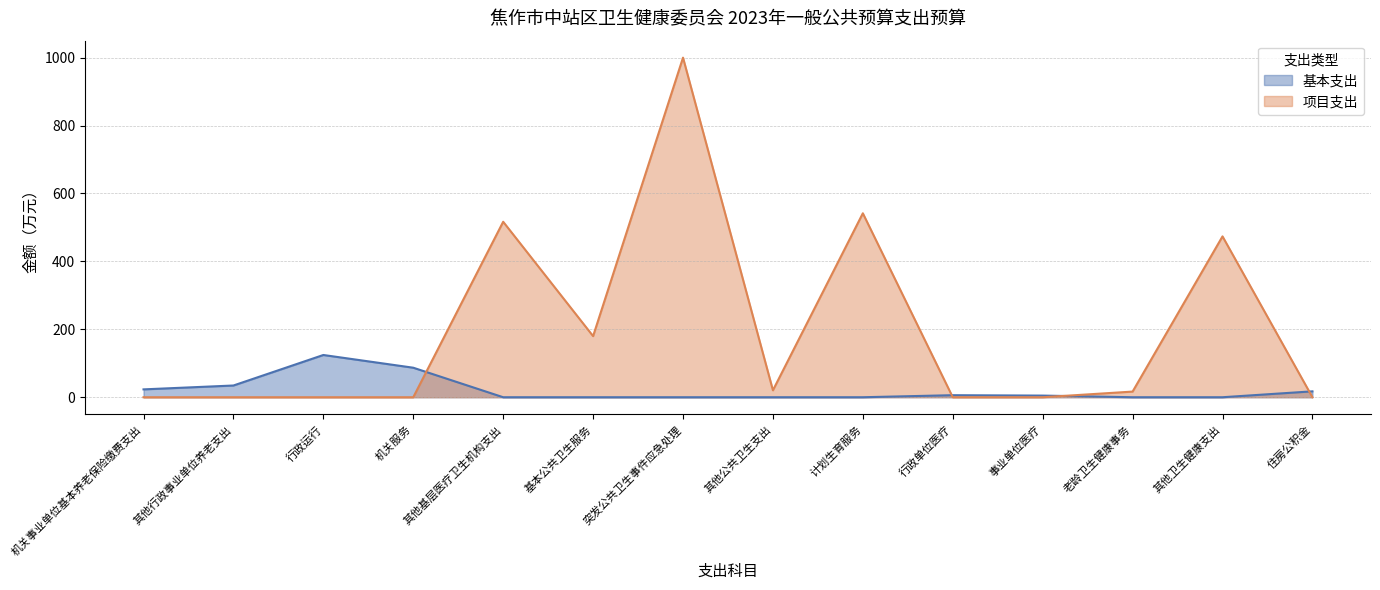

Reading left to right, transcribe all the data shown in this chart.

基本支出: 机关事业单位基本养老保险缴费支出=23.1	其他行政事业单位养老支出=34.5	行政运行=124.4	机关服务=86.9	其他基层医疗卫生机构支出=0.0	基本公共卫生服务=0.0	突发公共卫生事件应急处理=0.0	其他公共卫生支出=0.0	计划生育服务=0.0	行政单位医疗=6.0	事业单位医疗=4.8	老龄卫生健康事务=0.0	其他卫生健康支出=0.0	住房公积金=17.4
项目支出: 机关事业单位基本养老保险缴费支出=0.0	其他行政事业单位养老支出=0.0	行政运行=0.0	机关服务=0.0	其他基层医疗卫生机构支出=516.7	基本公共卫生服务=179.9	突发公共卫生事件应急处理=1000.0	其他公共卫生支出=20.5	计划生育服务=541.7	行政单位医疗=0.0	事业单位医疗=0.0	老龄卫生健康事务=16.6	其他卫生健康支出=473.7	住房公积金=0.0